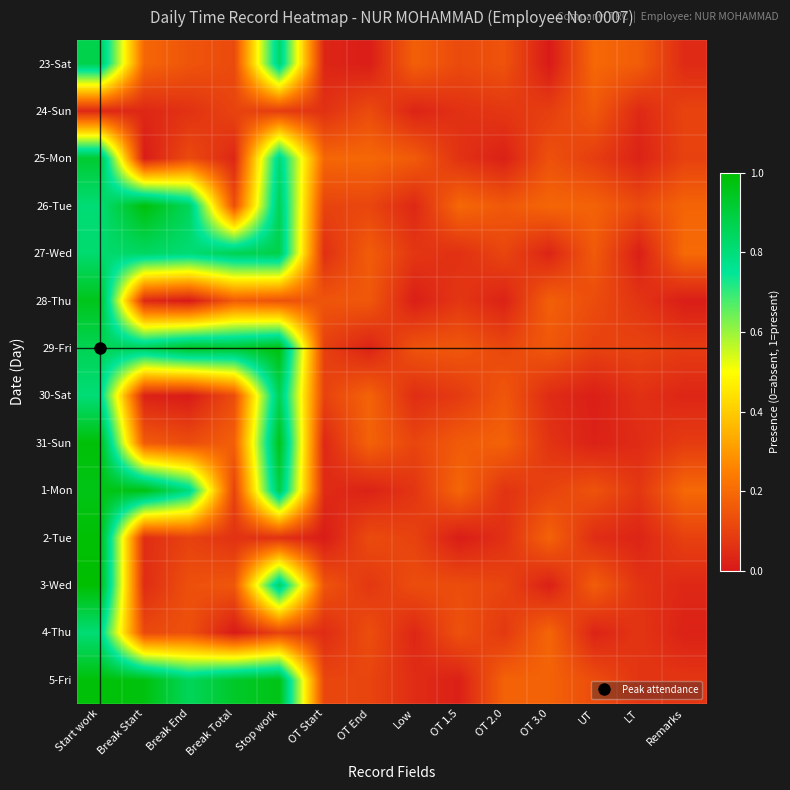

Reading left to right, transcribe all the data shown in this chart.

23-Sat: Start work=0.9	Break Start=0.2	Break End=0.1	Break Total=0.1	Stop work=0.8	OT Start=0.0	OT End=0.0	Low=0.2	OT 1.5=0.1	OT 2.0=0.1	OT 3.0=0.0	UT=0.2	LT=0.2	Remarks=0.0
24-Sun: Start work=0.0	Break Start=0.0	Break End=0.1	Break Total=0.1	Stop work=0.1	OT Start=0.1	OT End=0.1	Low=0.0	OT 1.5=0.1	OT 2.0=0.1	OT 3.0=0.1	UT=0.2	LT=0.0	Remarks=0.1
25-Mon: Start work=0.9	Break Start=0.0	Break End=0.1	Break Total=0.0	Stop work=0.8	OT Start=0.2	OT End=0.2	Low=0.2	OT 1.5=0.1	OT 2.0=0.0	OT 3.0=0.1	UT=0.1	LT=0.0	Remarks=0.1
26-Tue: Start work=0.8	Break Start=1.0	Break End=0.9	Break Total=0.1	Stop work=0.9	OT Start=0.1	OT End=0.1	Low=0.0	OT 1.5=0.2	OT 2.0=0.2	OT 3.0=0.2	UT=0.2	LT=0.1	Remarks=0.2
27-Wed: Start work=0.8	Break Start=0.8	Break End=0.8	Break Total=0.9	Stop work=0.9	OT Start=0.1	OT End=0.2	Low=0.1	OT 1.5=0.1	OT 2.0=0.1	OT 3.0=0.0	UT=0.2	LT=0.0	Remarks=0.2
28-Thu: Start work=1.0	Break Start=0.0	Break End=0.0	Break Total=0.2	Stop work=0.1	OT Start=0.1	OT End=0.2	Low=0.0	OT 1.5=0.1	OT 2.0=0.0	OT 3.0=0.2	UT=0.1	LT=0.1	Remarks=0.0
29-Fri: Start work=0.9	Break Start=0.9	Break End=0.9	Break Total=0.9	Stop work=1.0	OT Start=0.1	OT End=0.0	Low=0.1	OT 1.5=0.2	OT 2.0=0.1	OT 3.0=0.2	UT=0.1	LT=0.1	Remarks=0.1
30-Sat: Start work=0.8	Break Start=0.0	Break End=0.0	Break Total=0.1	Stop work=0.9	OT Start=0.1	OT End=0.2	Low=0.0	OT 1.5=0.1	OT 2.0=0.2	OT 3.0=0.0	UT=0.0	LT=0.1	Remarks=0.0
31-Sun: Start work=1.0	Break Start=0.2	Break End=0.1	Break Total=0.2	Stop work=1.0	OT Start=0.0	OT End=0.2	Low=0.1	OT 1.5=0.2	OT 2.0=0.2	OT 3.0=0.1	UT=0.0	LT=0.0	Remarks=0.1
1-Mon: Start work=1.0	Break Start=1.0	Break End=0.8	Break Total=0.1	Stop work=0.9	OT Start=0.0	OT End=0.0	Low=0.1	OT 1.5=0.2	OT 2.0=0.1	OT 3.0=0.1	UT=0.1	LT=0.1	Remarks=0.2
2-Tue: Start work=1.0	Break Start=0.1	Break End=0.1	Break Total=0.1	Stop work=0.1	OT Start=0.0	OT End=0.1	Low=0.1	OT 1.5=0.0	OT 2.0=0.1	OT 3.0=0.2	UT=0.0	LT=0.0	Remarks=0.1
3-Wed: Start work=1.0	Break Start=0.0	Break End=0.1	Break Total=0.2	Stop work=0.8	OT Start=0.1	OT End=0.1	Low=0.1	OT 1.5=0.1	OT 2.0=0.1	OT 3.0=0.0	UT=0.2	LT=0.1	Remarks=0.0
4-Thu: Start work=0.8	Break Start=0.1	Break End=0.1	Break Total=0.0	Stop work=0.1	OT Start=0.0	OT End=0.1	Low=0.0	OT 1.5=0.1	OT 2.0=0.1	OT 3.0=0.2	UT=0.0	LT=0.1	Remarks=0.0
5-Fri: Start work=1.0	Break Start=1.0	Break End=0.9	Break Total=0.9	Stop work=1.0	OT Start=0.1	OT End=0.1	Low=0.0	OT 1.5=0.0	OT 2.0=0.2	OT 3.0=0.2	UT=0.1	LT=0.1	Remarks=0.1